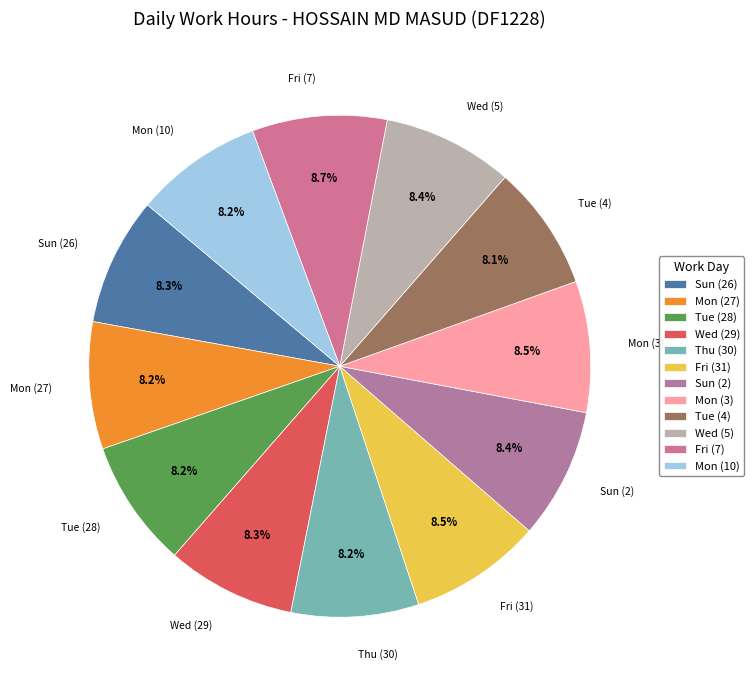

Approximately how many times larger is the value at Fri (7) compared to Mon (3)?

1.0